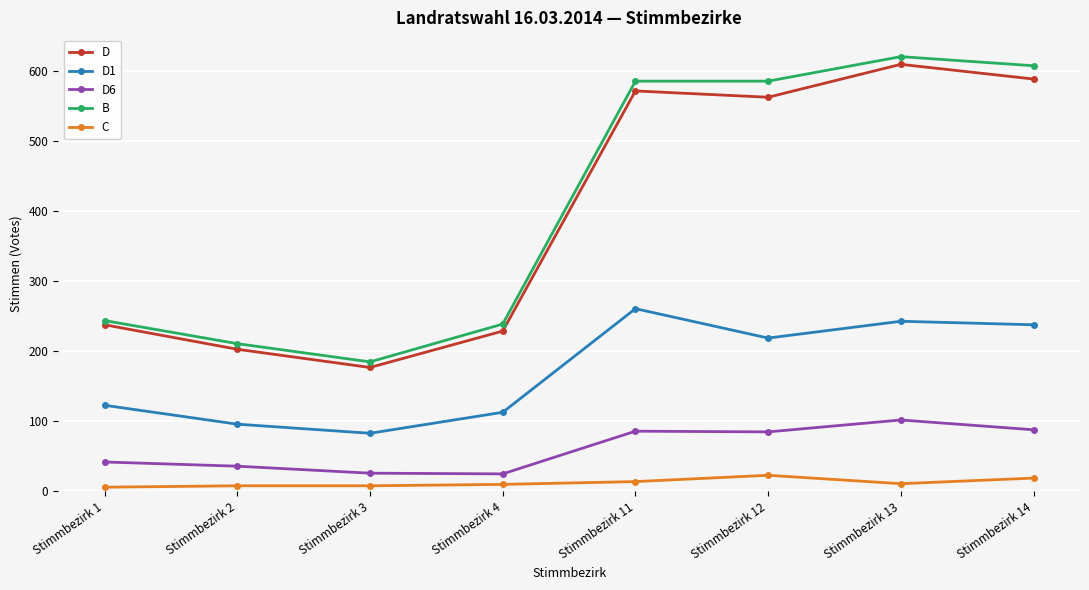

What is the highest value of the C series?

23